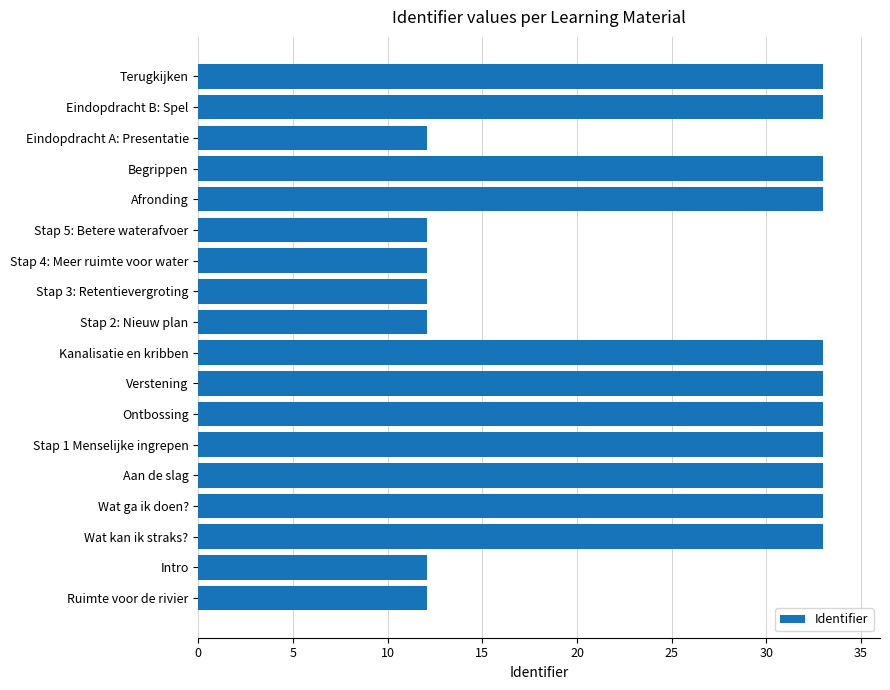

What is the change in value from Ontbossing to Stap 2: Nieuw plan?

-20.9